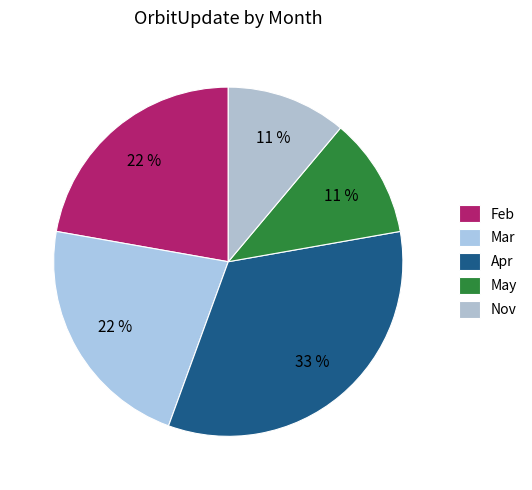

Count the number of slices in the pie.

5